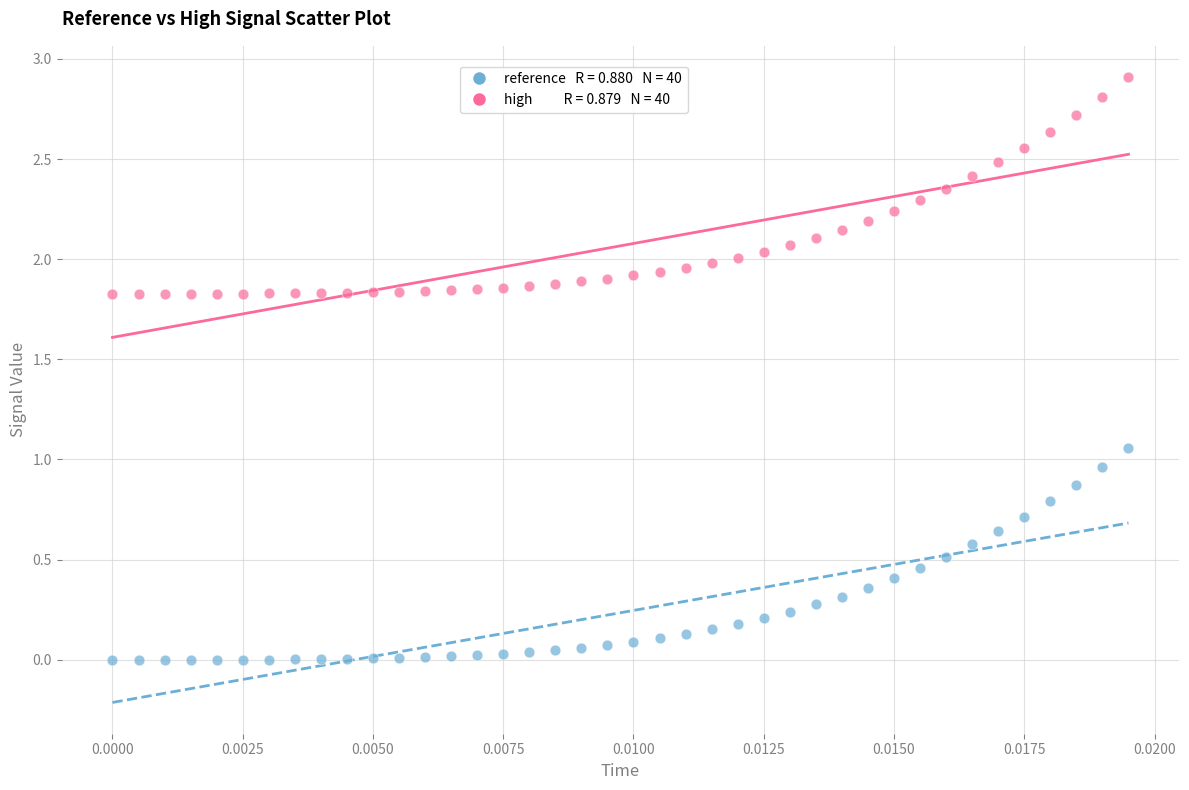

Across all data points, what is the range of Y values (max minus min)?

2.9